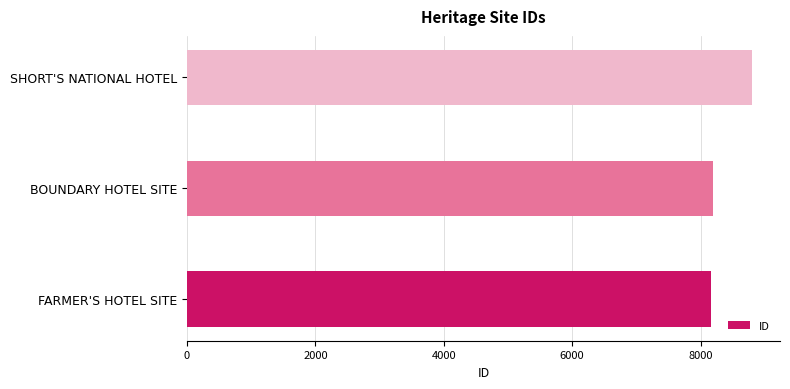

Count the number of data series in this chart.

1